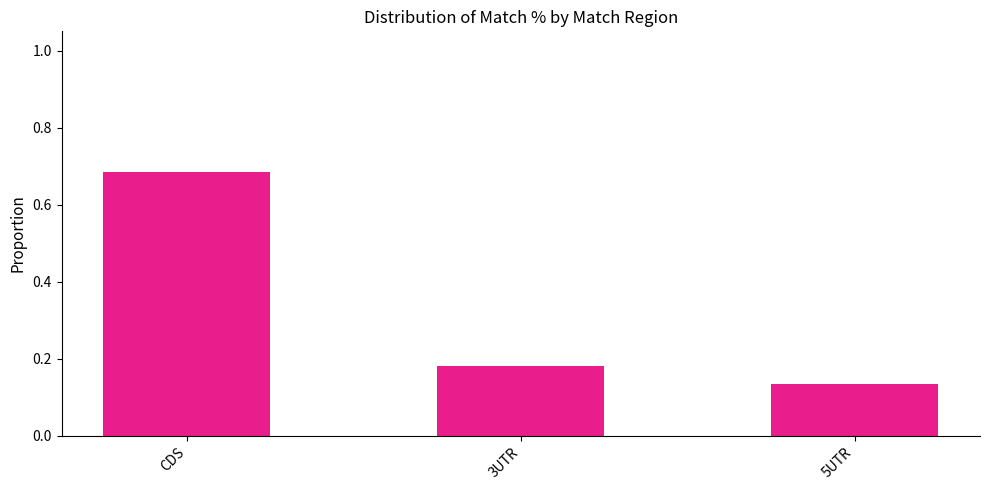

True or false: the data shows 0.2 at 5UTR.

False